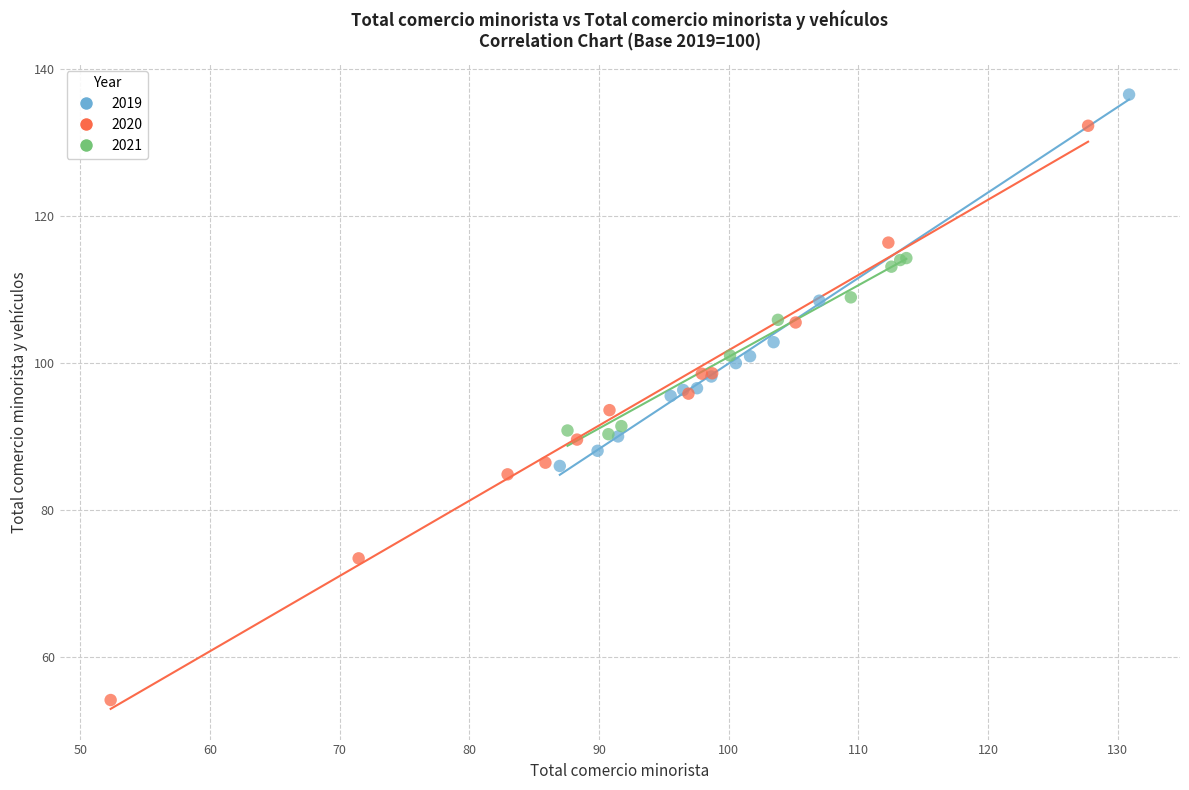

Which series has the largest Y range (max minus min)?

2020